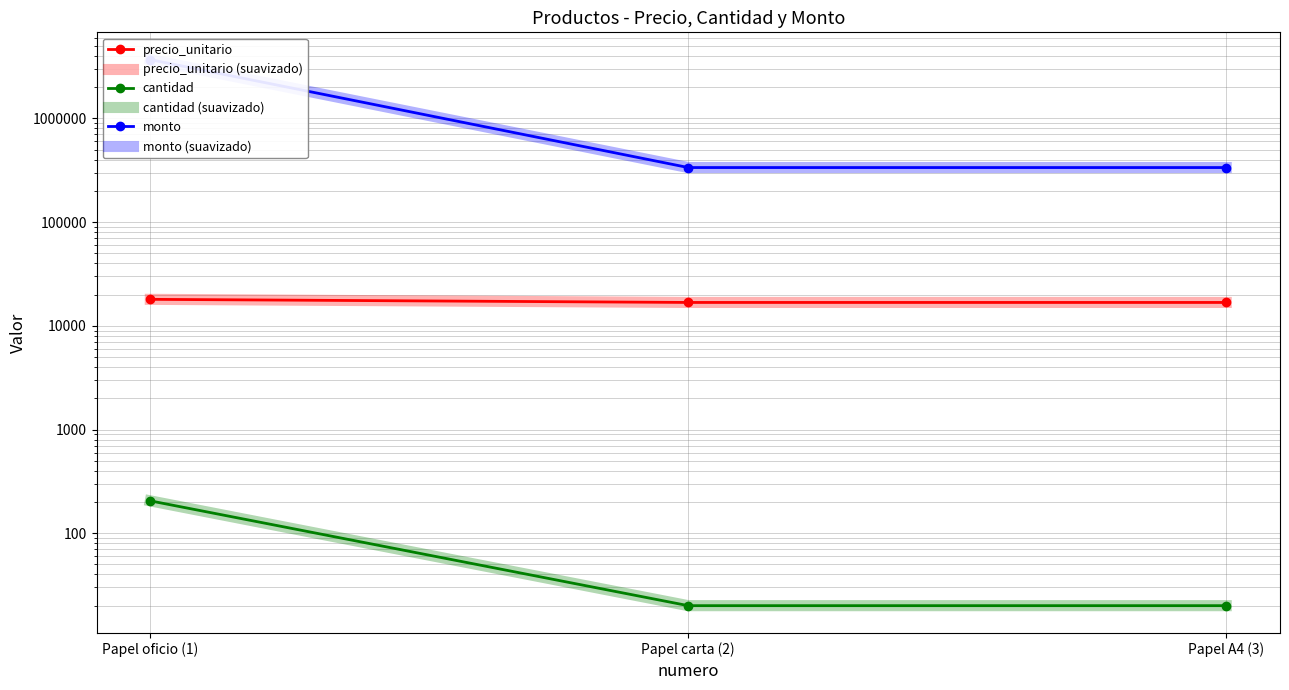

Reading left to right, list all the values displayed in this chart.

precio_unitario: 18000	16800	16800
precio_unitario (suavizado): 18000	16800	16800
cantidad: 205	20	20
cantidad (suavizado): 205	20	20
monto: 3690000	336000	336000
monto (suavizado): 3690000	336000	336000